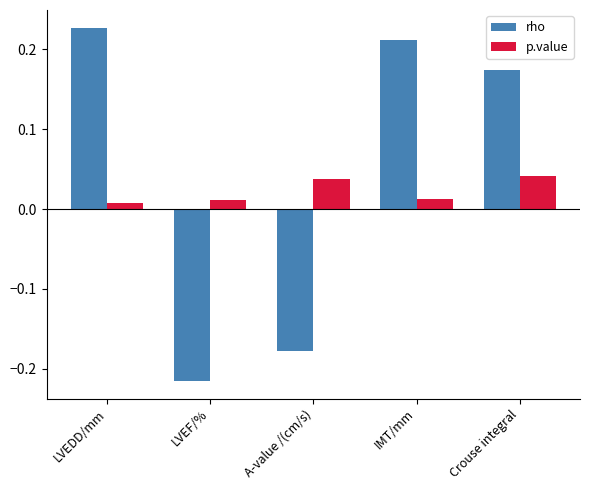

How many data points does each series have?

5